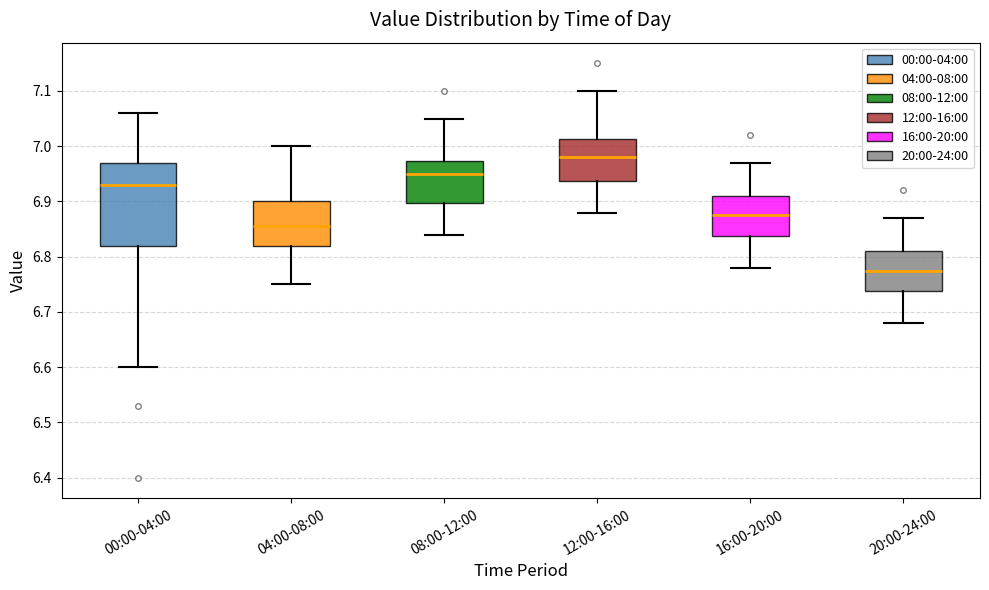

Comparing the boxes themselves (not the whiskers), which one is the tallest?

00:00-04:00